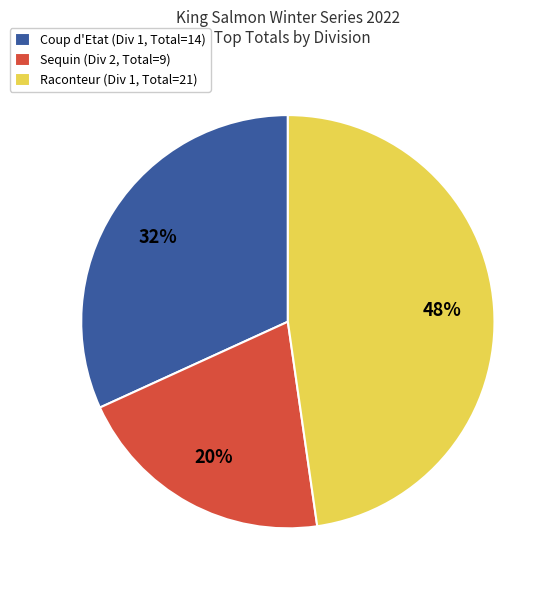

Is the sum of Coup d'Etat (Div 1, Total=14) and Raconteur (Div 1, Total=21) greater than half?

Yes